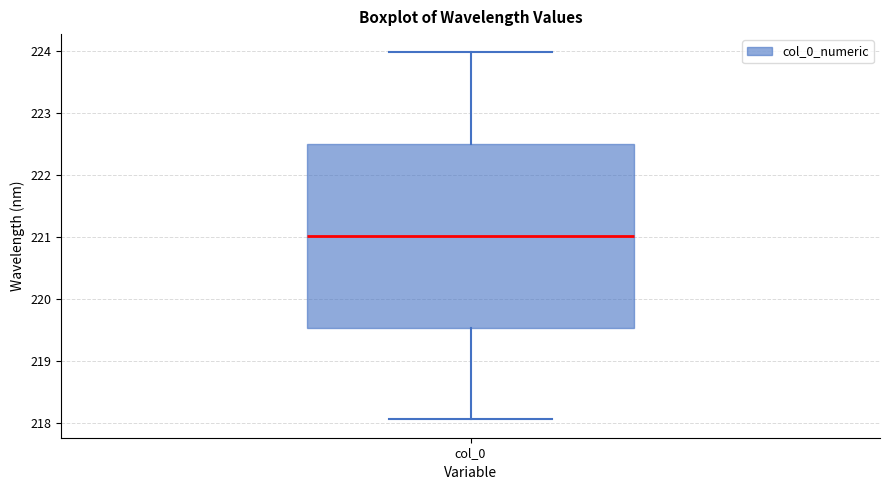

Read this box plot against the y-axis: the position of the median line, the range covered by the box, and the ends of both whiskers. The values are not printed on the chart, so give them approximately, as read against the axis.

median 221.0, box 219.5 to 222.5, whiskers 218.1 to 224.0